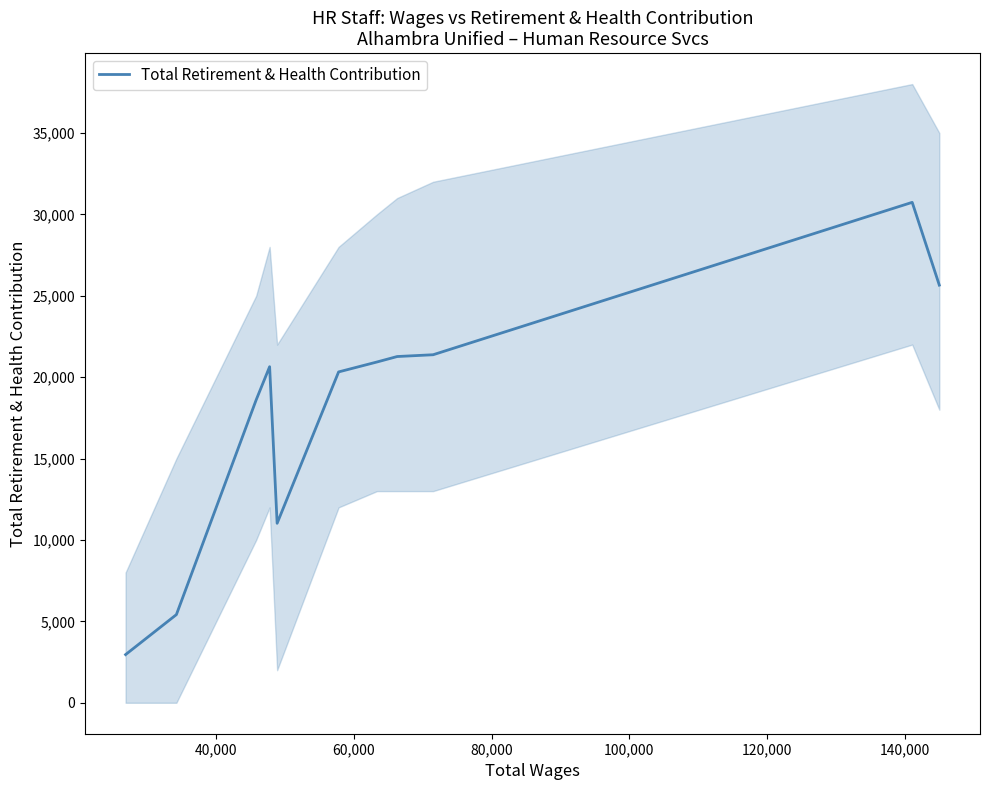

What is the highest value of the Total Retirement & Health Contribution series?

30736